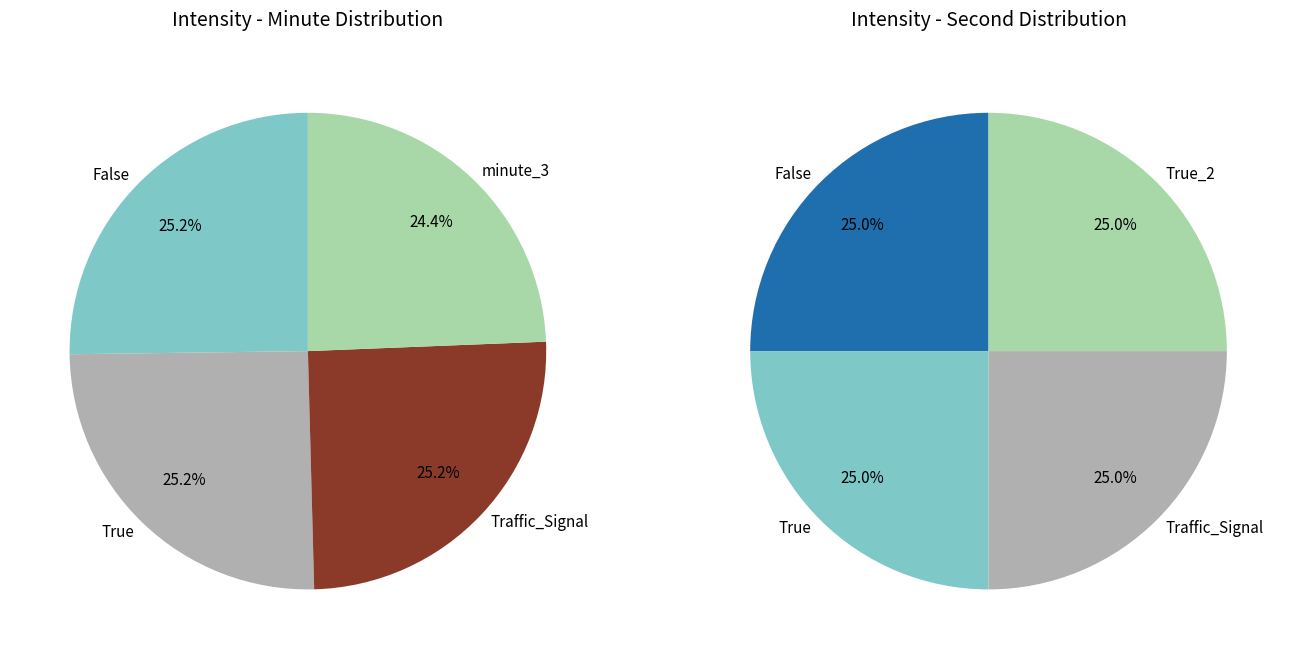

Which has a higher value, 40 or 42?

42